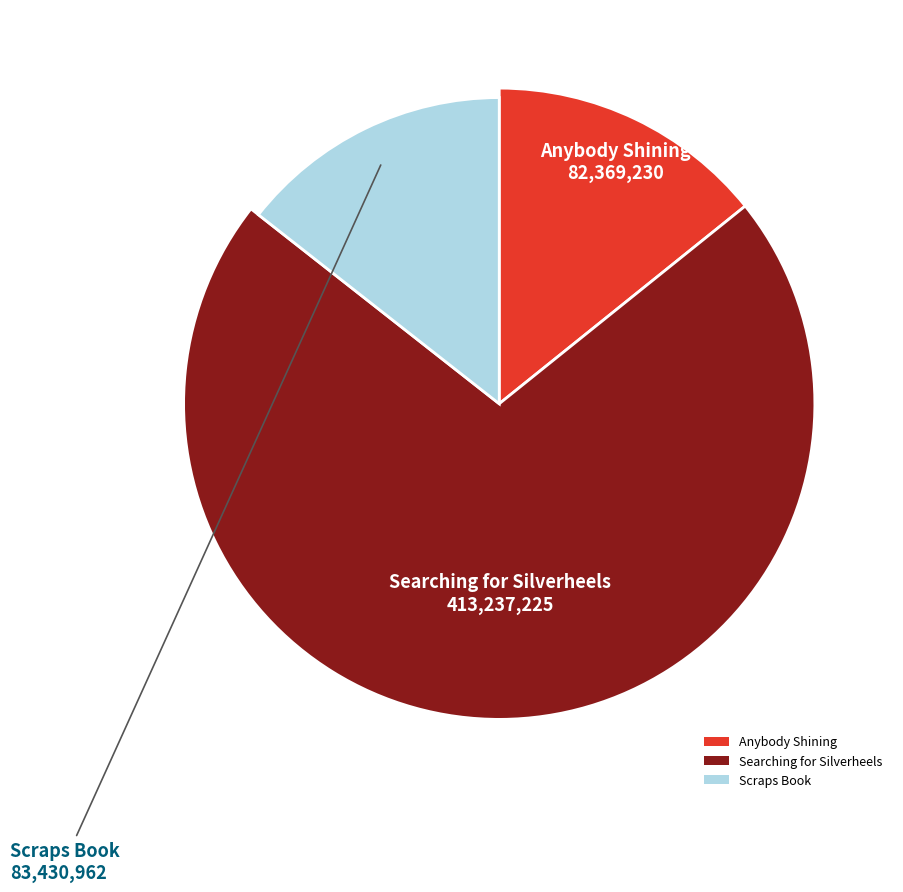

Is it true that Searching for Silverheels is 58% of the pie?

False